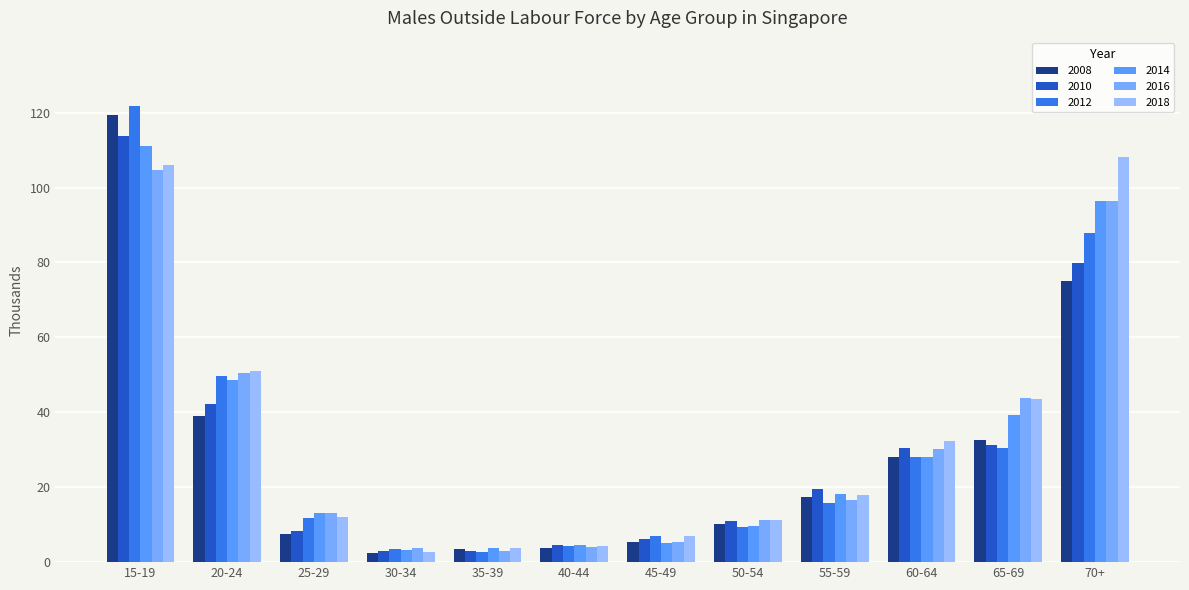

At 65-69, list the series in order from smallest to largest.

2012, 2010, 2008, 2014, 2018, 2016